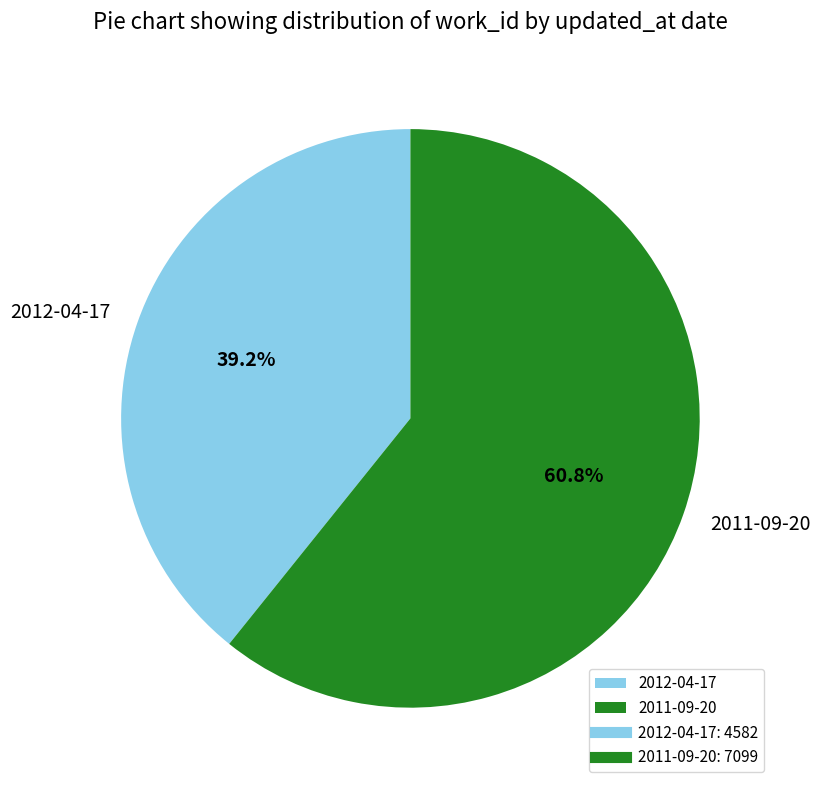

To the nearest percent, what is the difference between the largest and smallest slice percentages?

22%